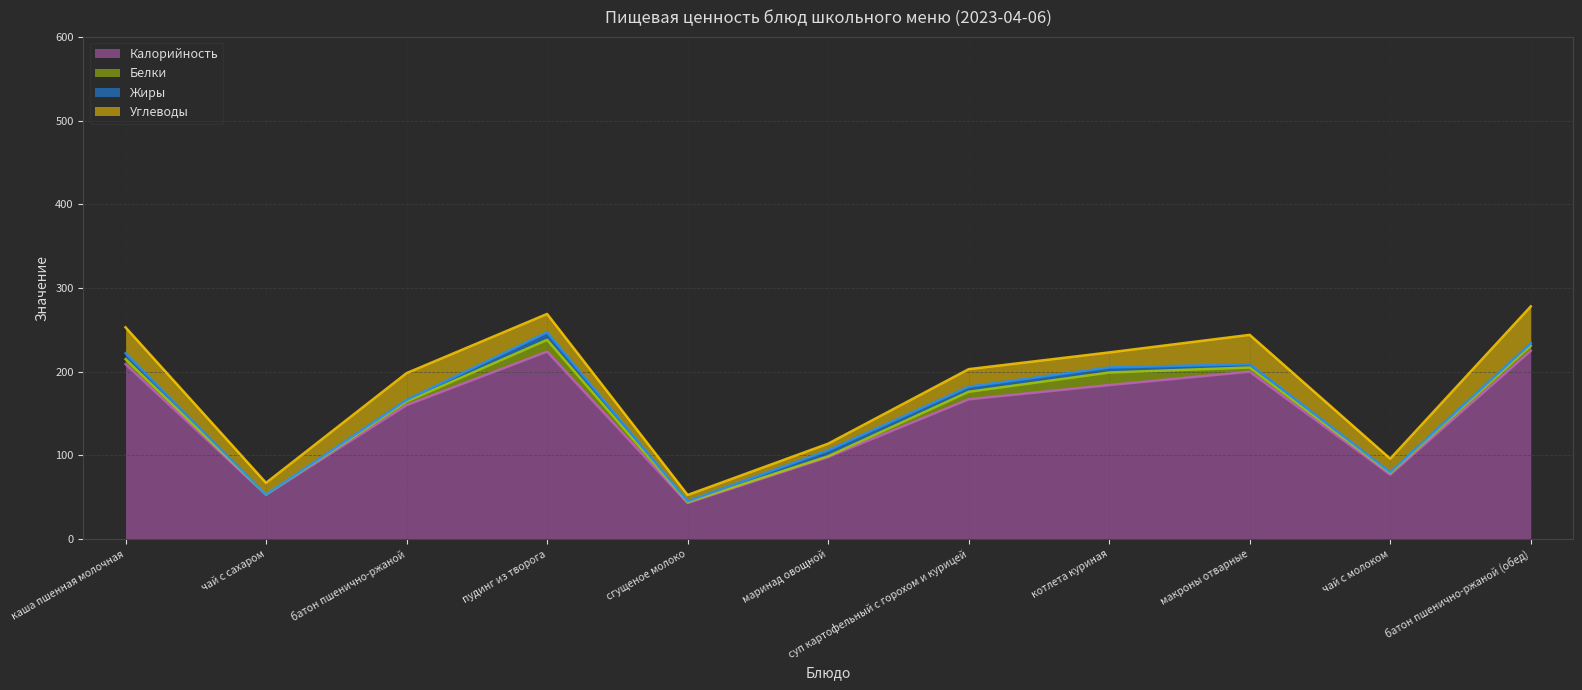

The Жиры series shows 2.7 at макроны отварные. True or false?

False